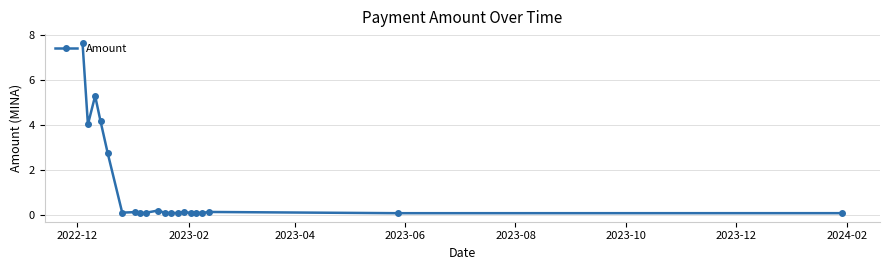

What is the difference between the maximum and minimum values?

7.5